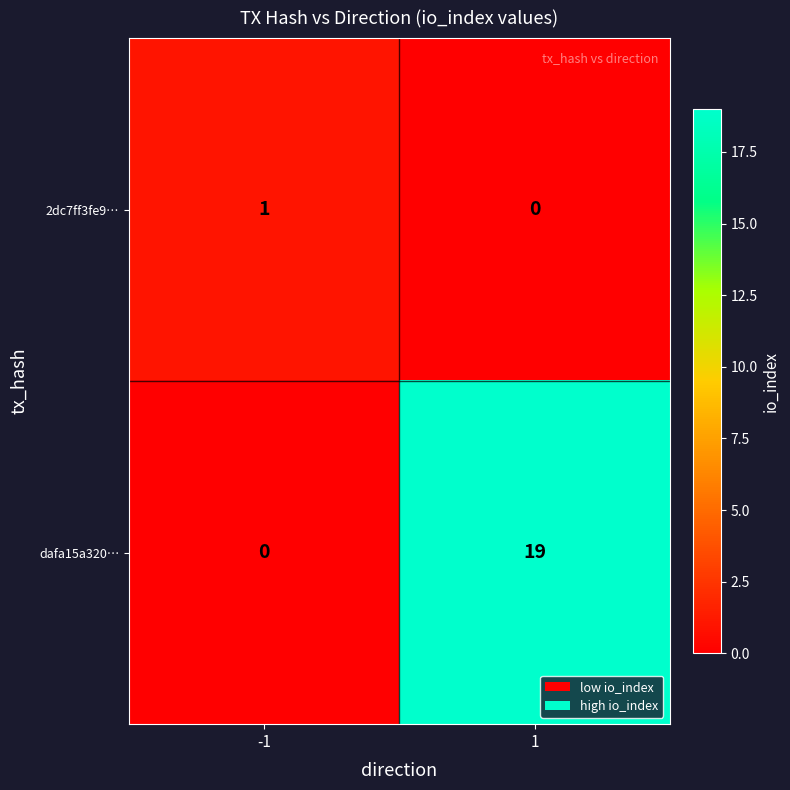

What is the sum of all dafa15a320… values?

19